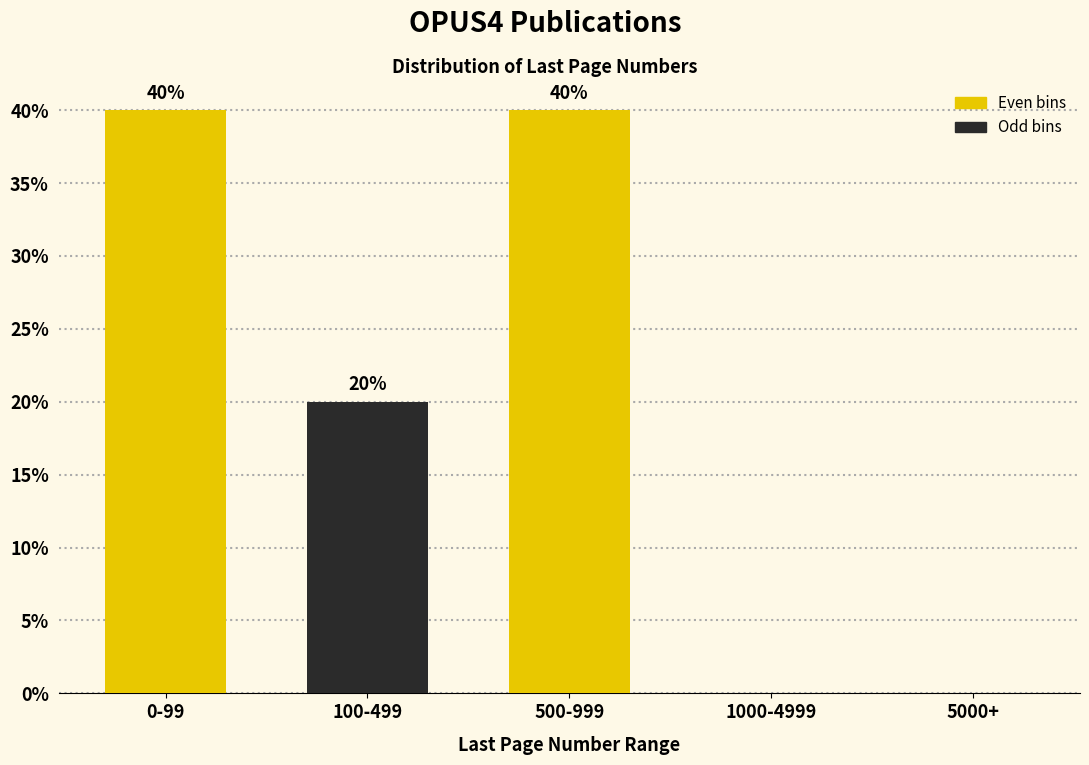

Reading right to left, what are all the values shown in this chart?

5000+=0	1000-4999=0	500-999=40	100-499=20	0-99=40